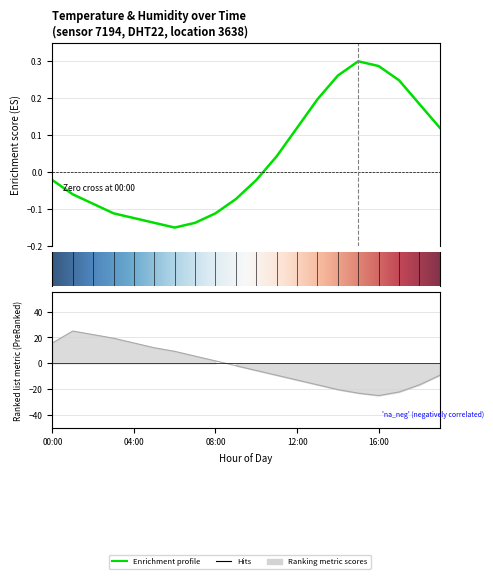

Reading left to right, list all the values displayed in this chart.

temperature: -0.0	-0.1	-0.1	-0.1	-0.1	-0.1	-0.1	-0.1	-0.1	-0.1	-0.0	0.0	0.1	0.2	0.3	0.3	0.3	0.2	0.2	0.1
humidity: 15.7	25.0	22.2	19.4	15.7	12.0	9.3	5.6	1.9	-1.9	-5.6	-9.3	-13.0	-16.7	-20.4	-23.1	-25.0	-22.2	-16.7	-9.3